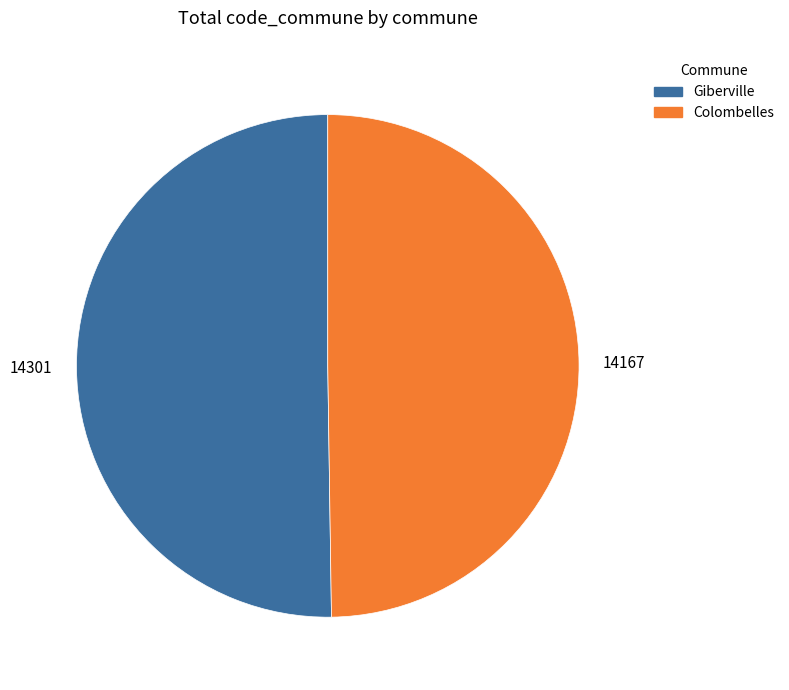

Combined, do Giberville and Colombelles account for over 50%?

Yes